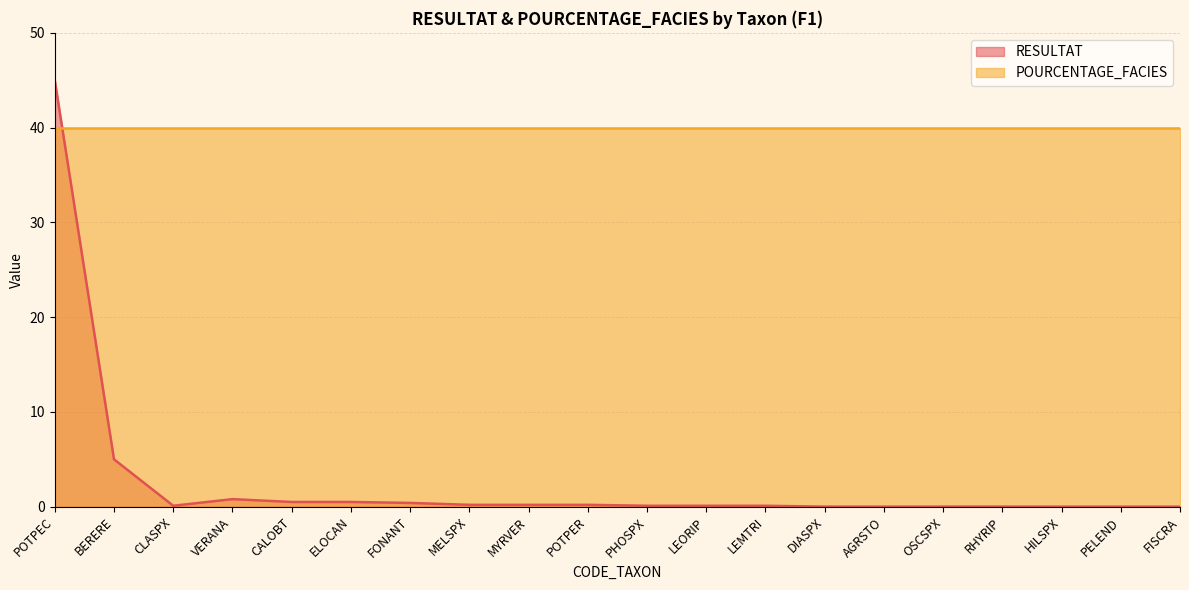

What position from the right is CLASPX?

18